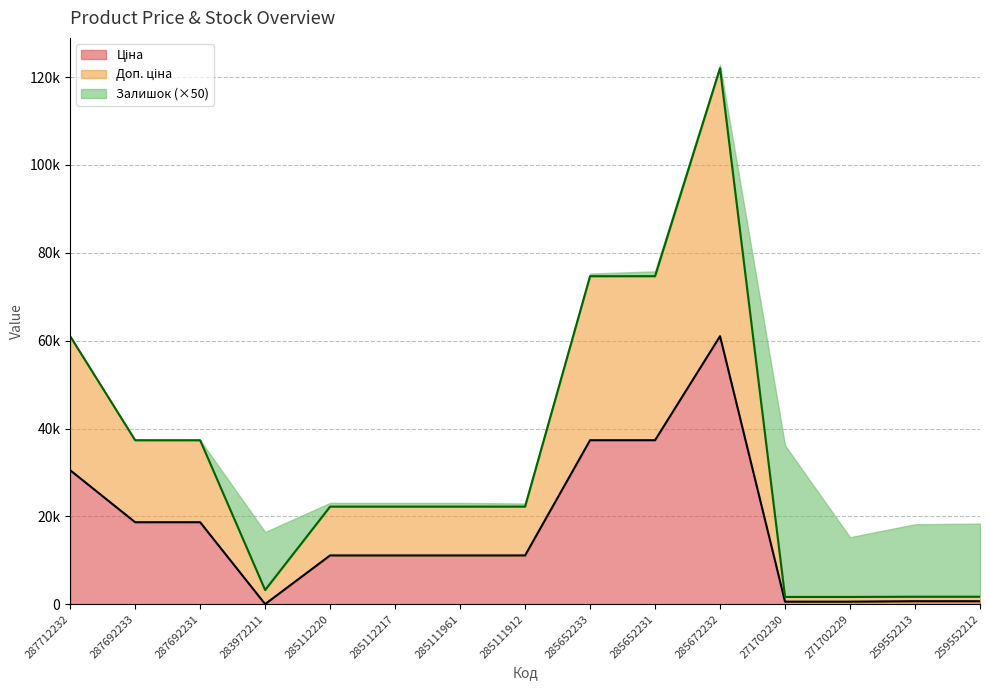

Does the chart display data point markers on the line(s)?

No